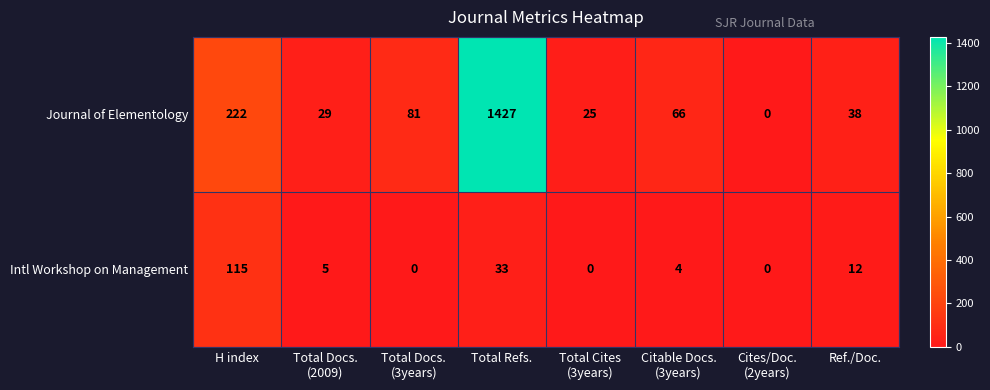

Rank the series at Total Refs. from lowest to highest value.

Intl Workshop on Management, Journal of Elementology